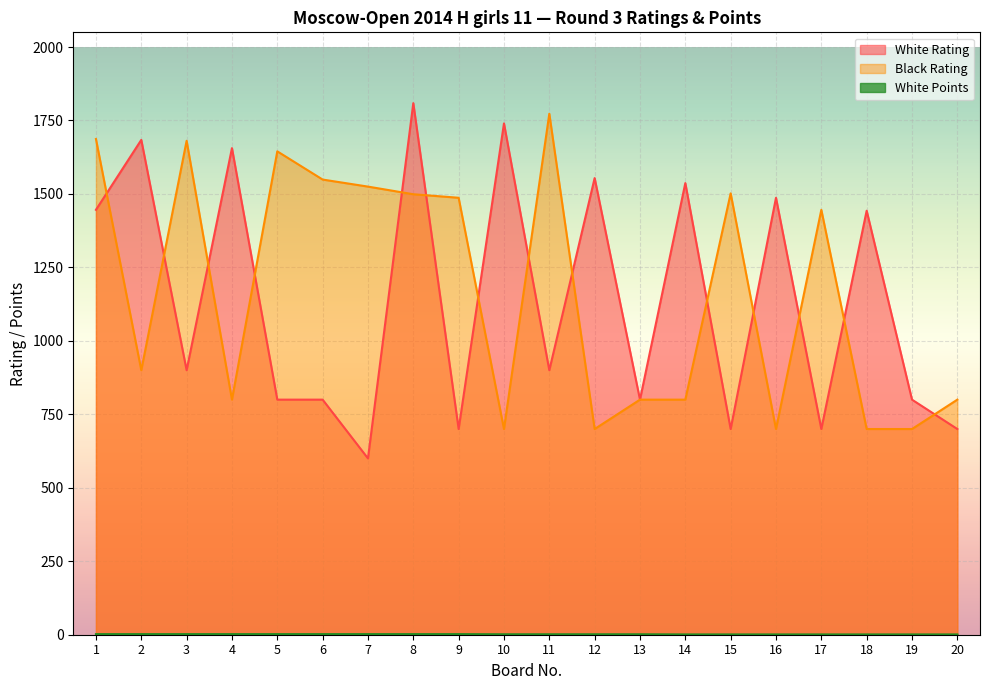

Reading left to right, transcribe all the data shown in this chart.

White Rating: 1=1446.0	2=1684.0	3=900.0	4=1656.0	5=800.0	6=800.0	7=600.0	8=1809.0	9=700.0	10=1740.0	11=900.0	12=1554.0	13=800.0	14=1537.0	15=700.0	16=1487.0	17=700.0	18=1443.0	19=800.0	20=700.0
Black Rating: 1=1687.0	2=900.0	3=1681.0	4=800.0	5=1645.0	6=1549.0	7=1525.0	8=1499.0	9=1487.0	10=700.0	11=1773.0	12=700.0	13=800.0	14=800.0	15=1502.0	16=700.0	17=1446.0	18=700.0	19=700.0	20=800.0
White Points: 1=2.0	2=2.0	3=2.0	4=2.0	5=2.0	6=2.0	7=2.0	8=2.0	9=2.0	10=1.5	11=1.5	12=1.5	13=1.5	14=1.0	15=1.0	16=1.0	17=1.0	18=1.0	19=1.0	20=1.0